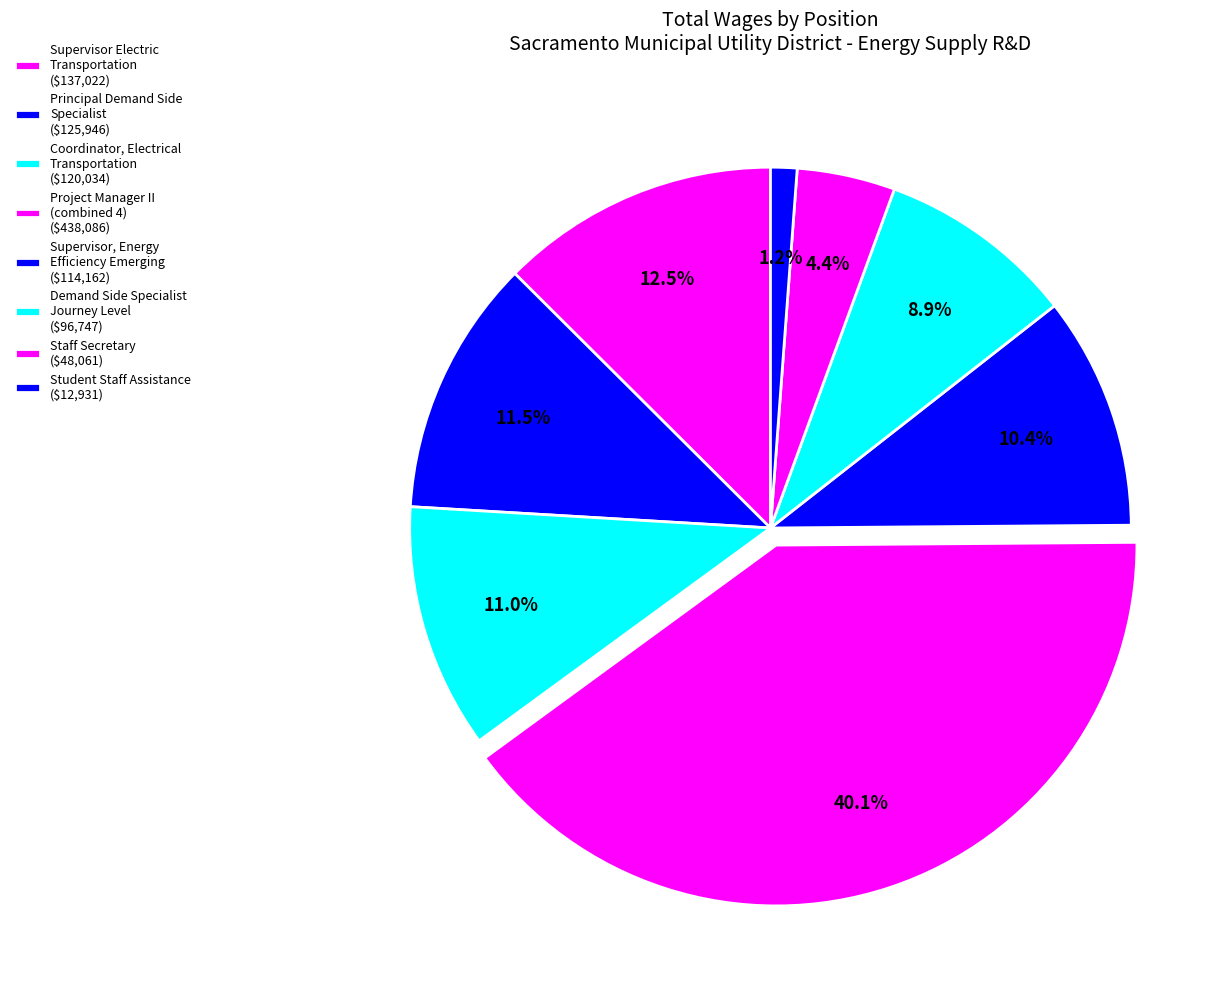

How many segments does this pie chart have?

8